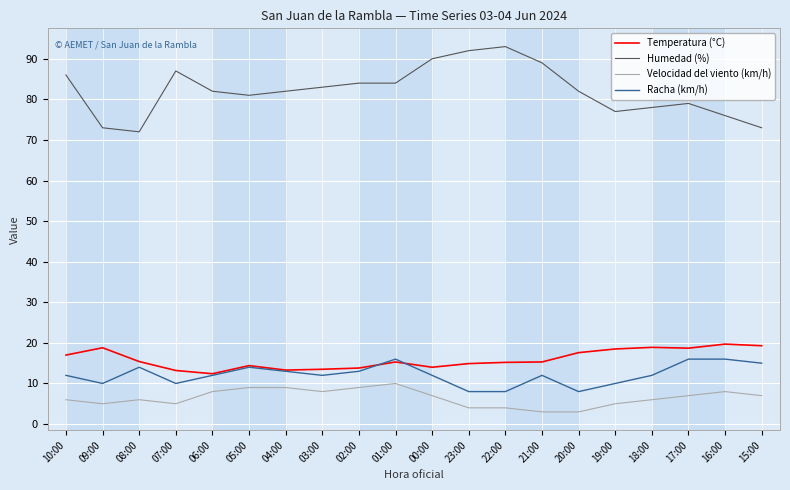

What is the average value of the Temperatura (°C) series?

16.0